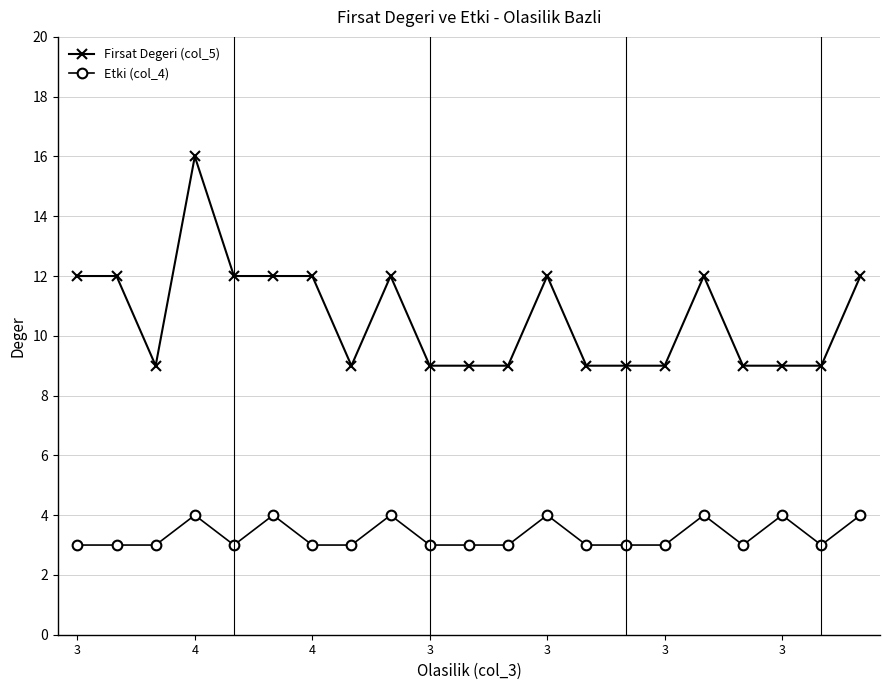

Which series has the largest total across all categories?

Firsat Degeri (col_5)